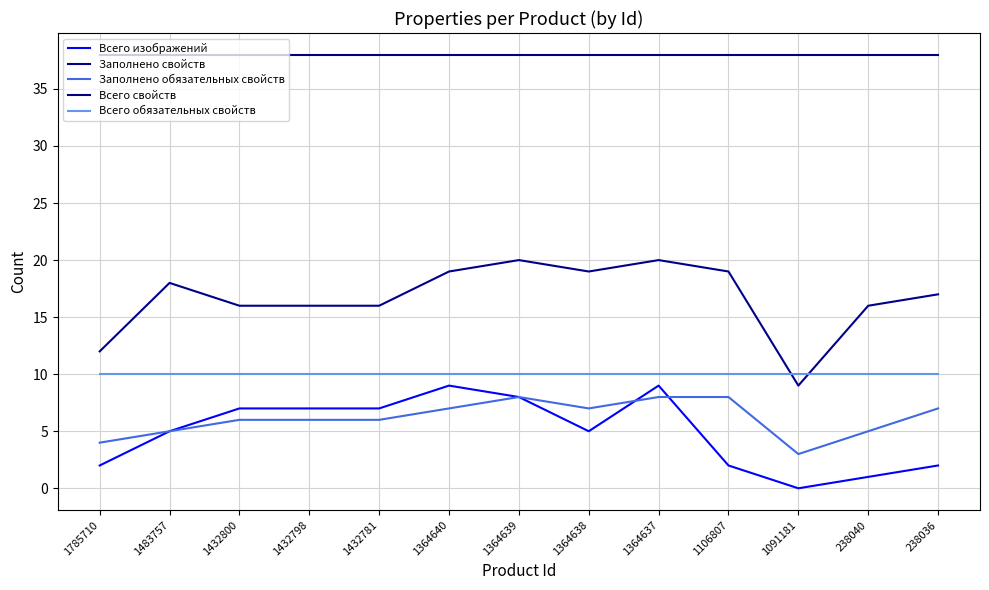

Does the chart have visible grid lines?

Yes